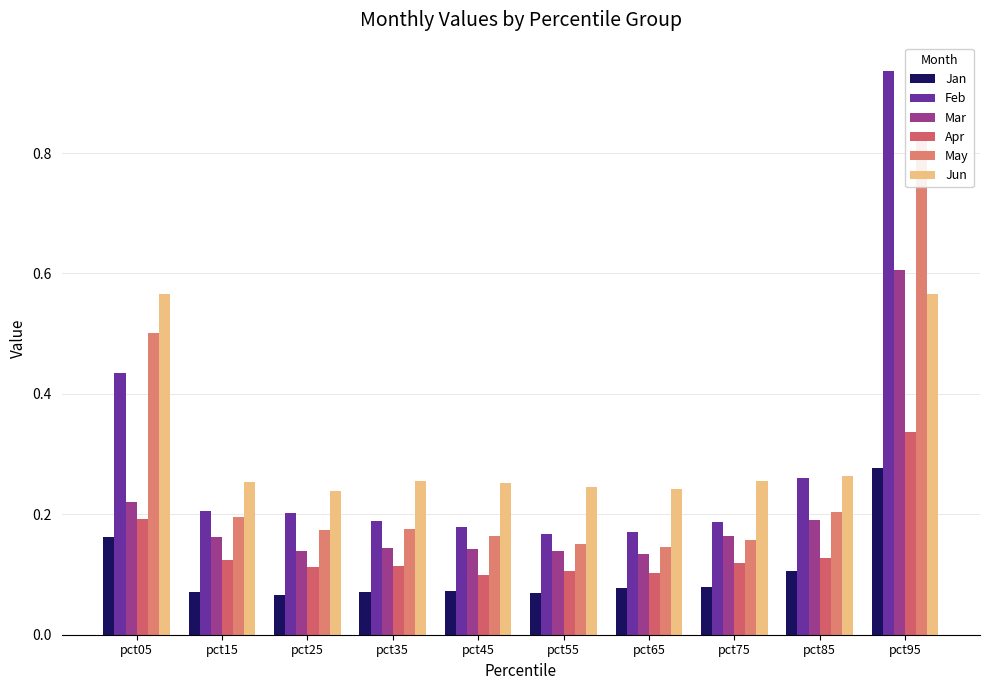

Does the chart contain stacked bars?

No